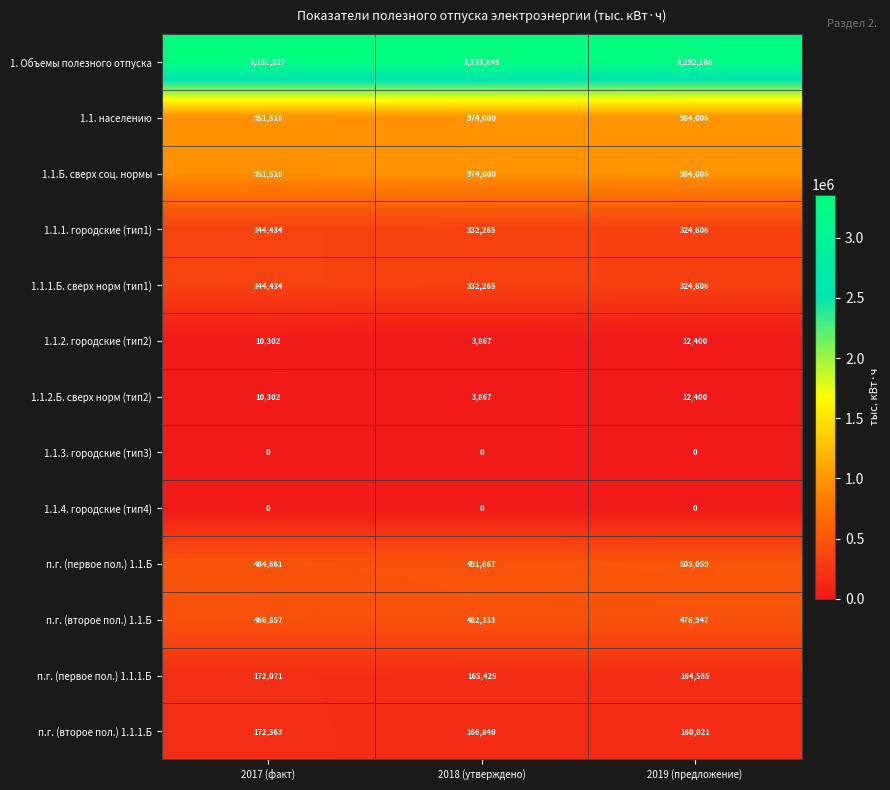

What value does the 1.1.2. городские (тип2) series have at 2018 (утверждено)?

3867